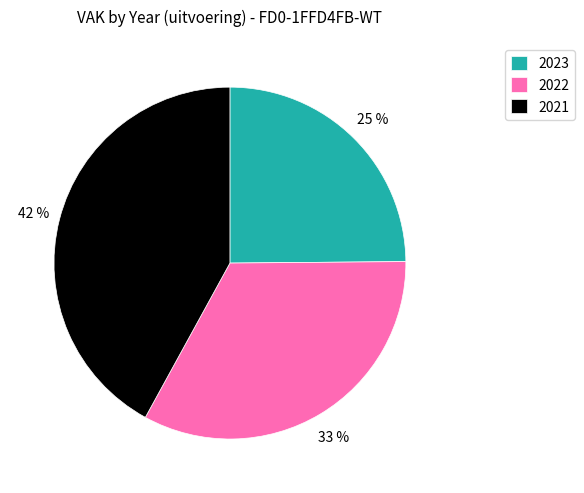

Do 2022 and 2021 together represent more than half of the pie?

Yes